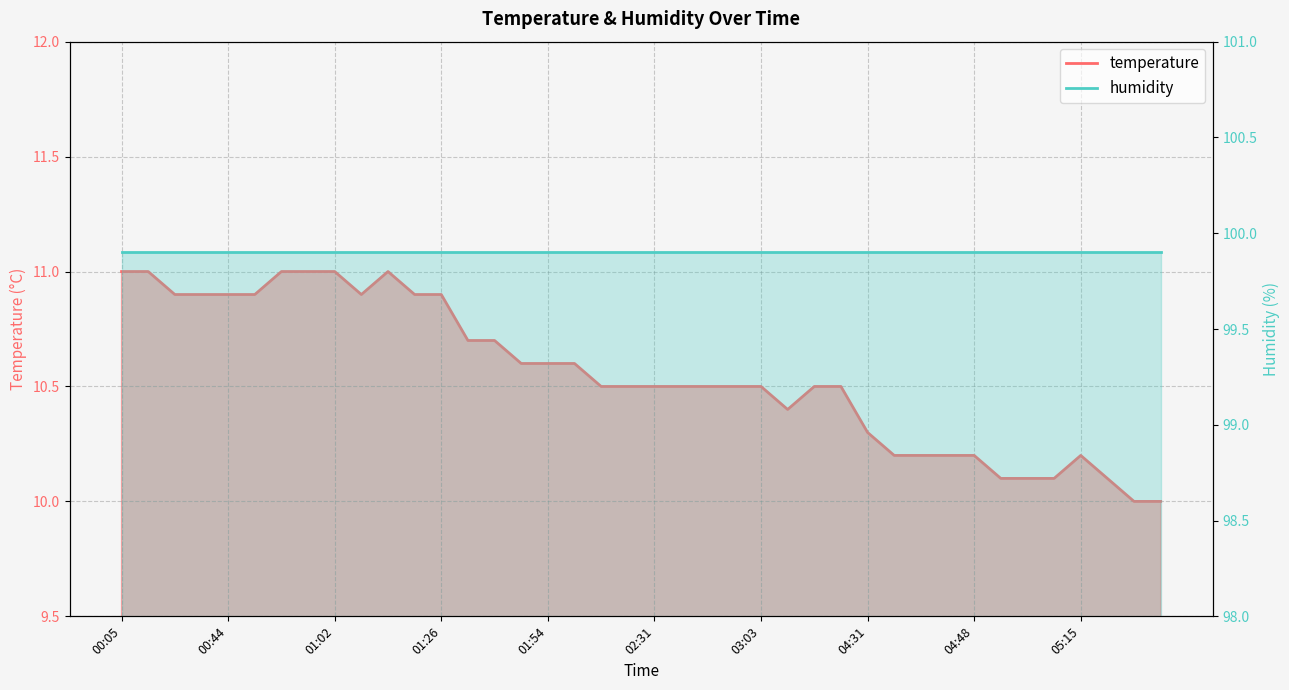

Does the chart display data point markers on the line(s)?

No